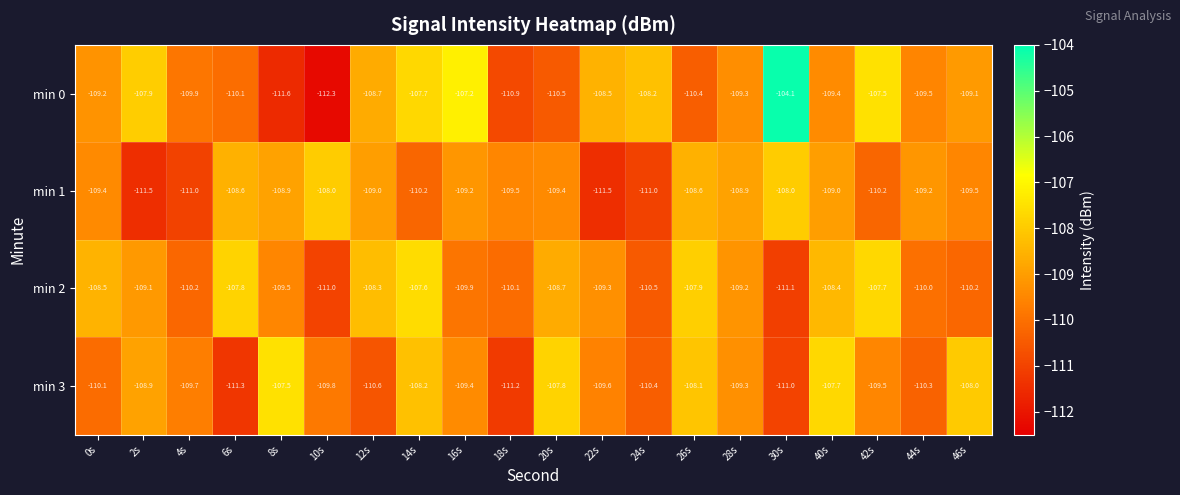

Is it true that min 1 equals -108.9 at 28s?

True